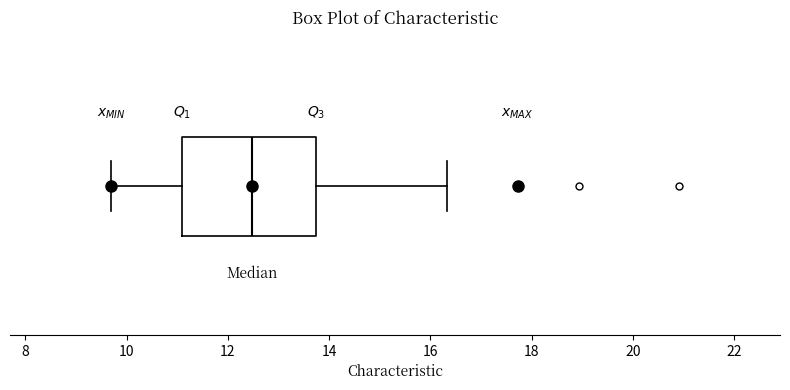

Read this box plot against the x-axis: the position of the median line, the range covered by the box, and the ends of both whiskers. The values are not printed on the chart, so give them approximately, as read against the axis.

median 12.4, box 11.2 to 13.8, whiskers 9.8 to 16.4